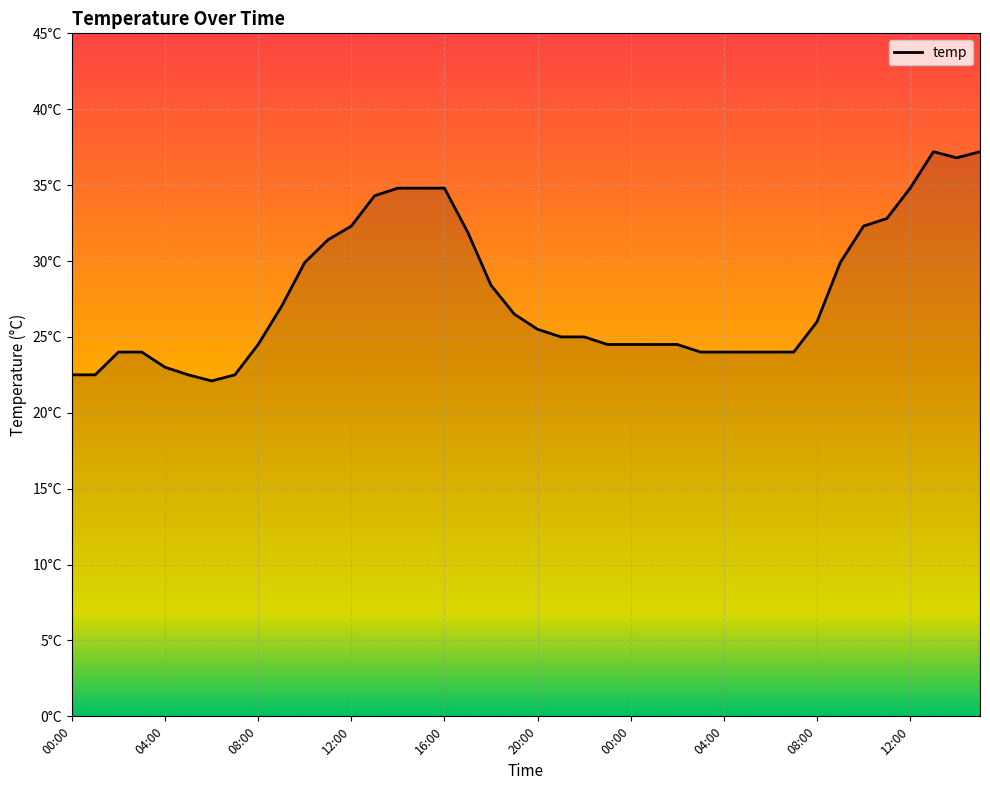

How many points are lower than both their immediate neighbors (excluding endpoints)?

2